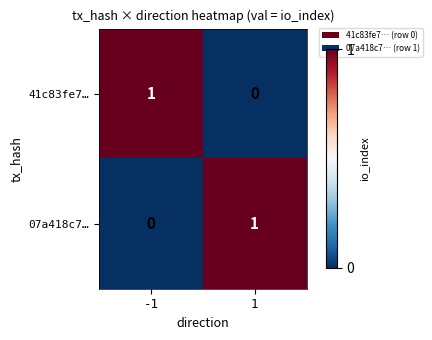

Rank the series at -1 from lowest to highest value.

07a418c7…, 41c83fe7…